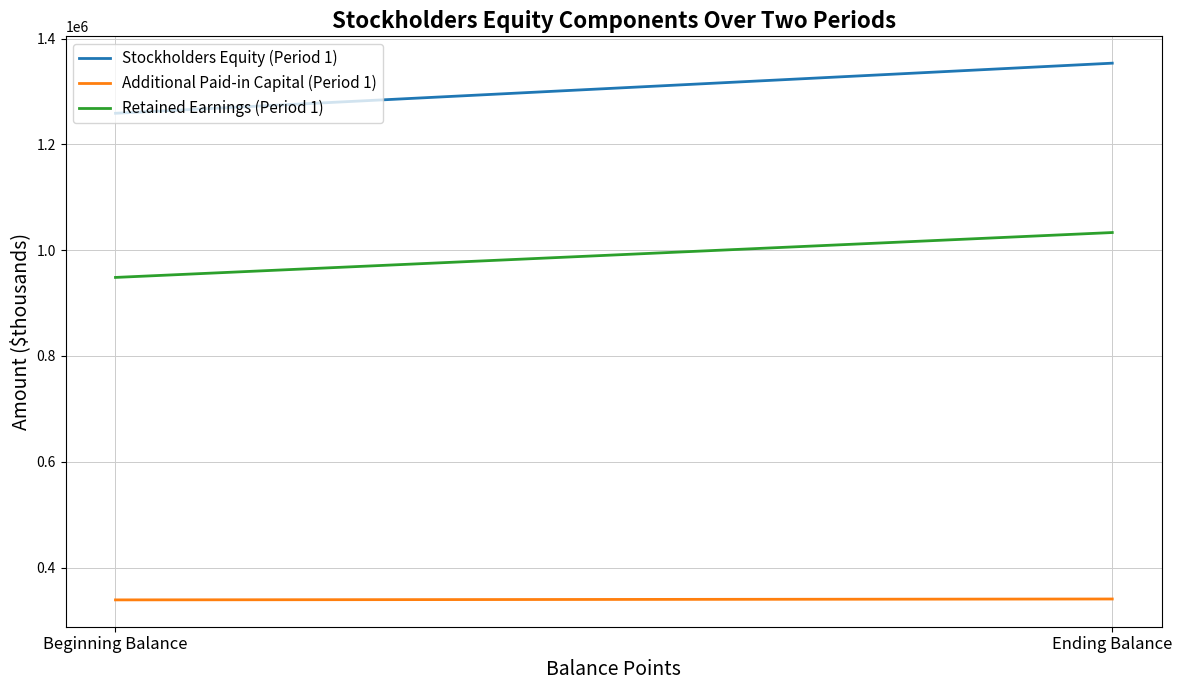

Reading right to left, list all the values displayed in this chart.

Stockholders Equity (Period 1): 1353422	1258698
Additional Paid-in Capital (Period 1): 340696	339001
Retained Earnings (Period 1): 1033319	948453